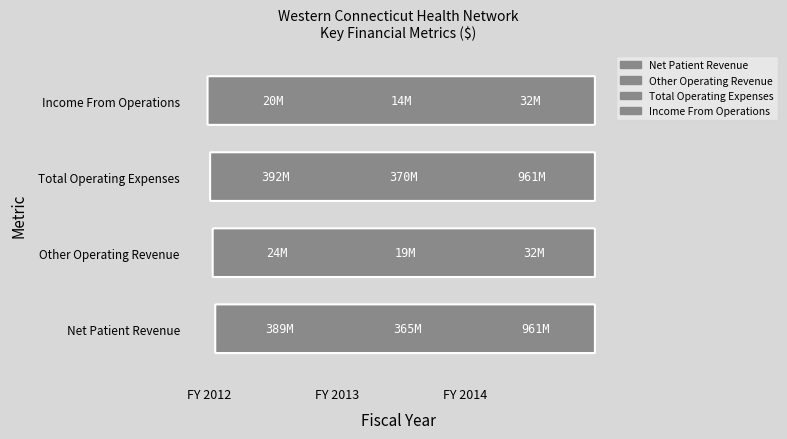

How many data points in Other Operating Revenue are less than 23548515?

1